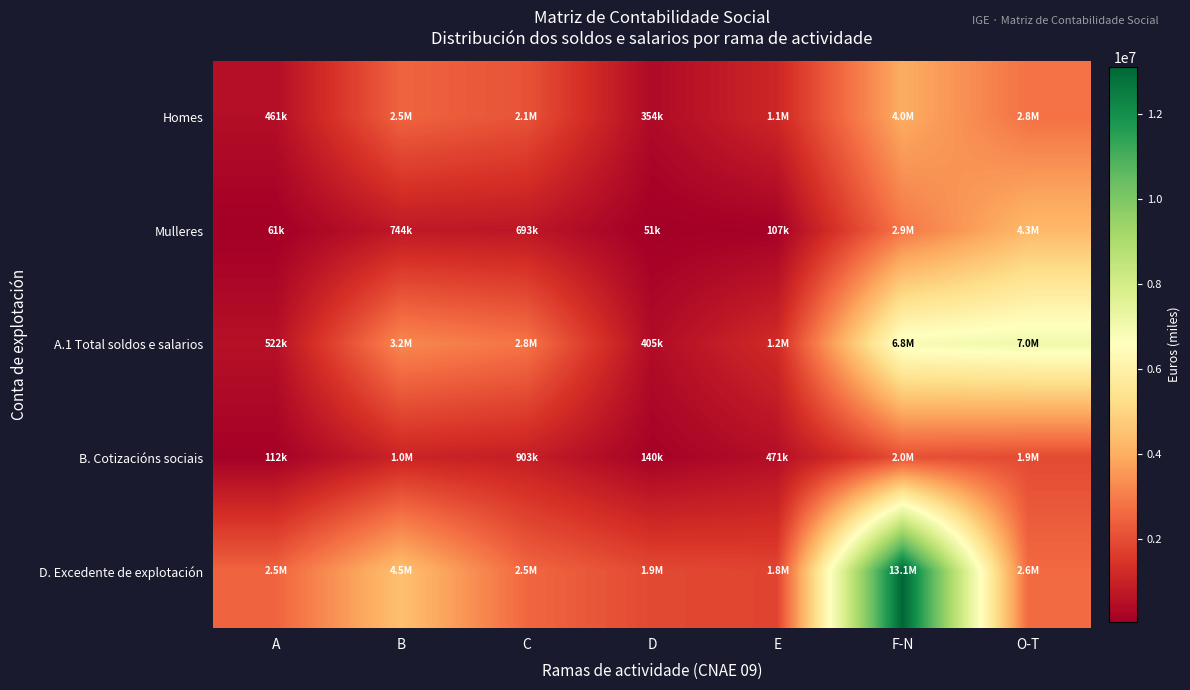

Which has a higher value, F-N or D?

F-N